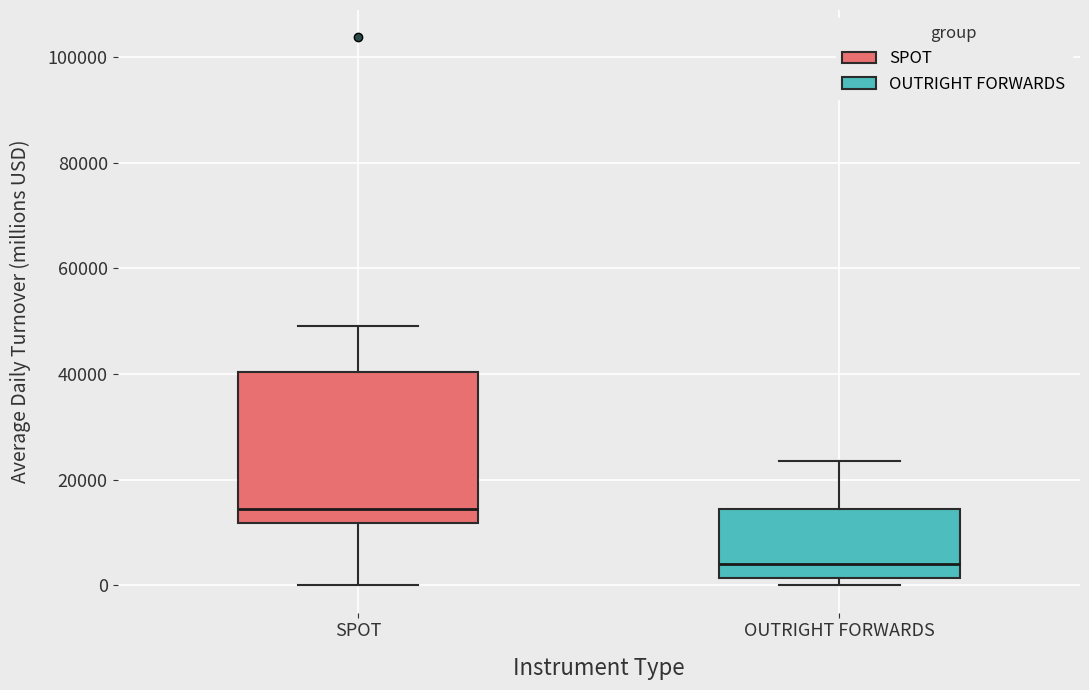

Comparing the boxes themselves (not the whiskers), which one is the tallest?

SPOT